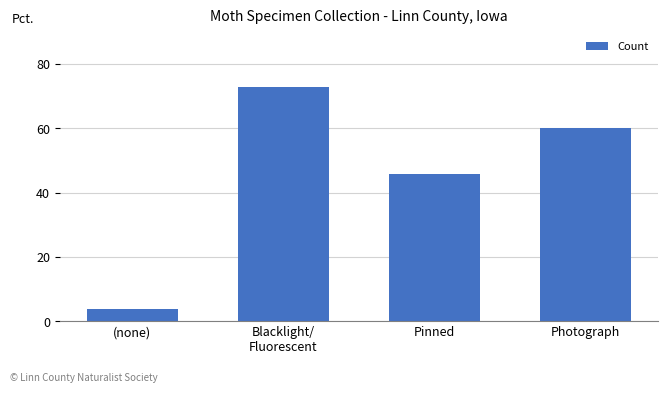

At which label is the value closest to 38?

Pinned